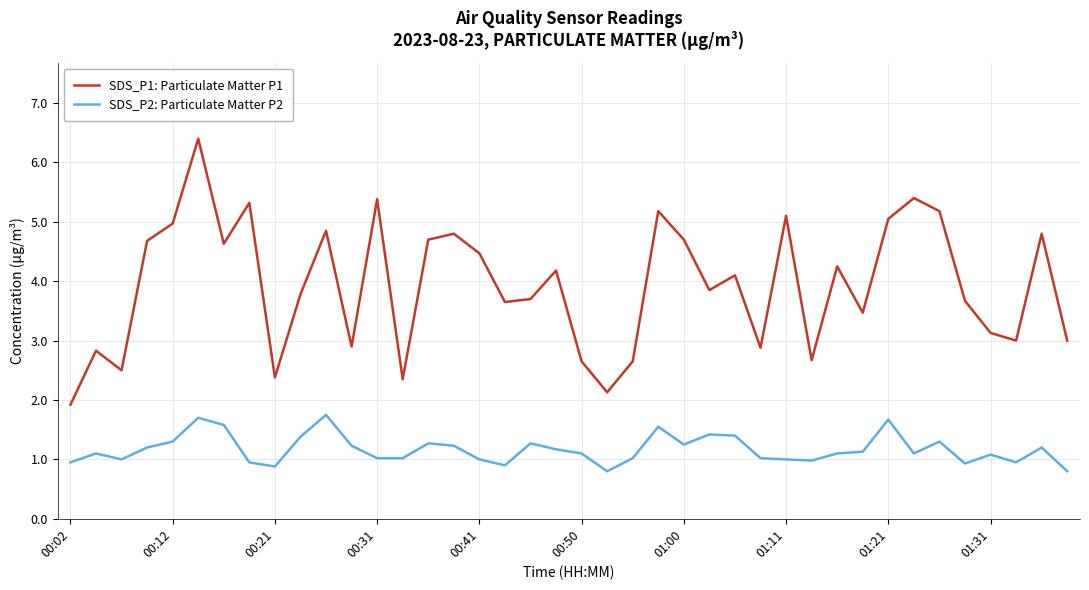

Which series has the largest range (max minus min)?

SDS_P1: Particulate Matter P1